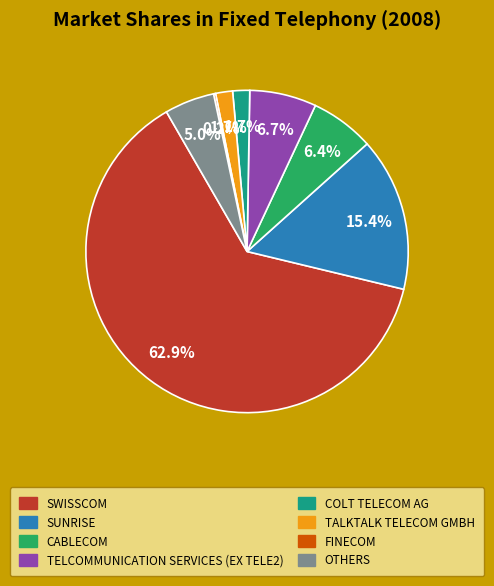

Which slice is the largest?

Swisscom